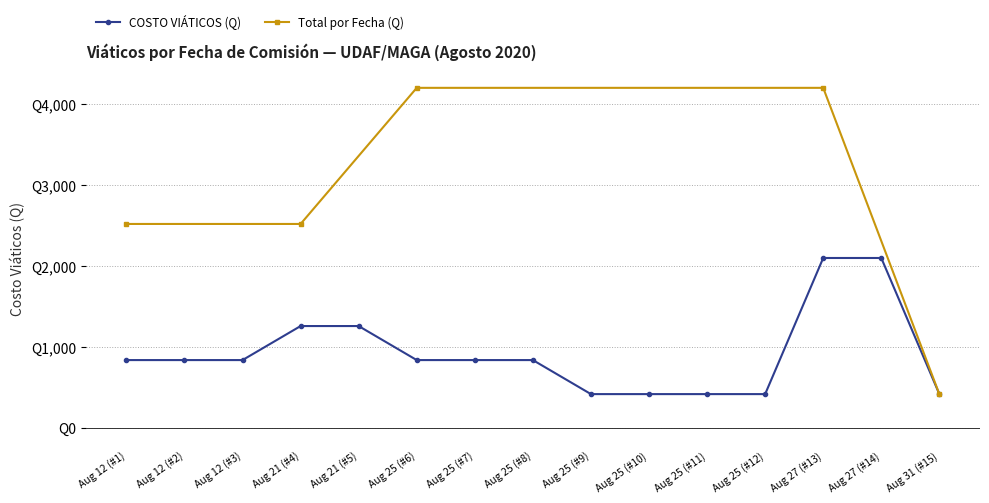

What is the smallest value displayed?

420